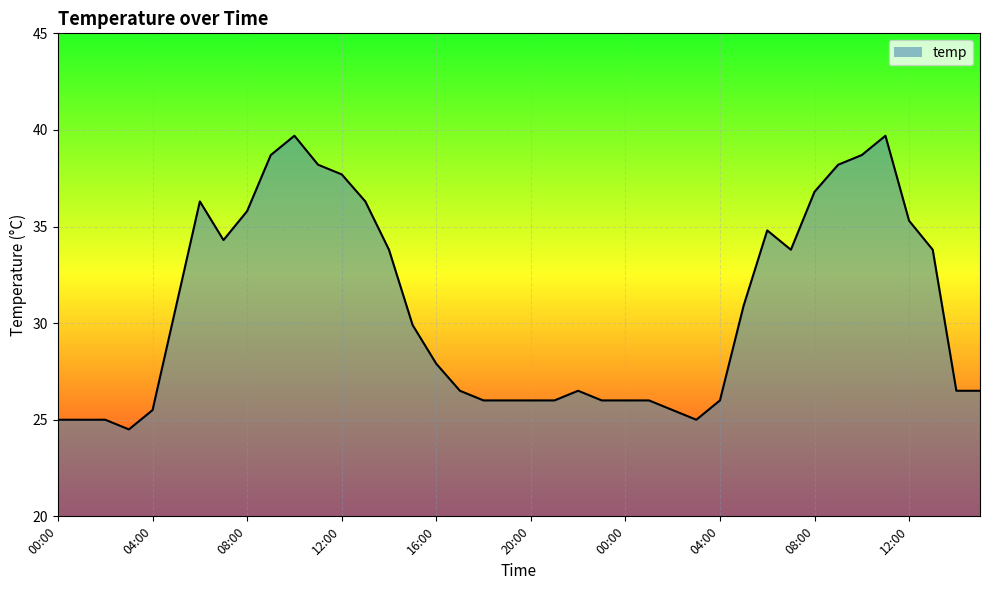

Does the chart display data point markers on the line(s)?

No